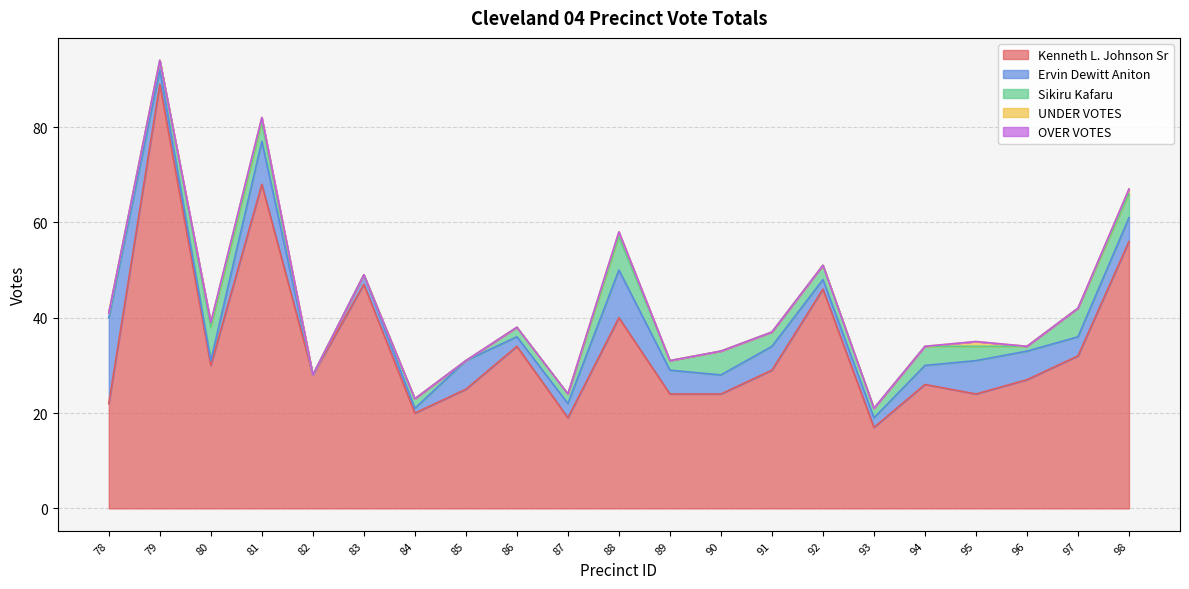

At how many categories does at least one series exceed 28?

10